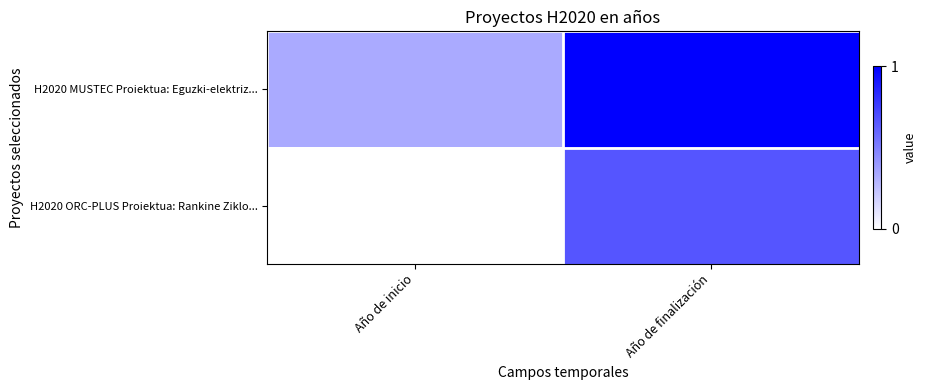

List the series in order of their overall mean, lowest first.

H2020 ORC-PLUS Proiektua: Rankine Ziklo..., H2020 MUSTEC Proiektua: Eguzki-elektriz...